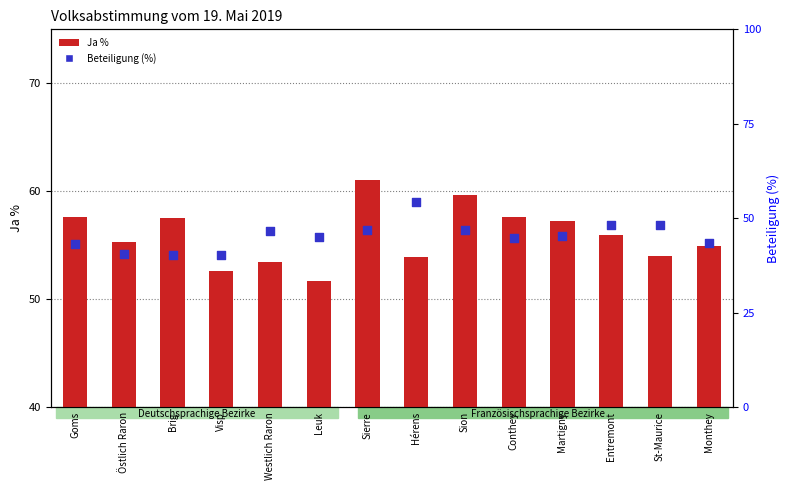

Which series contains the lowest Y value?

Beteiligung (%)